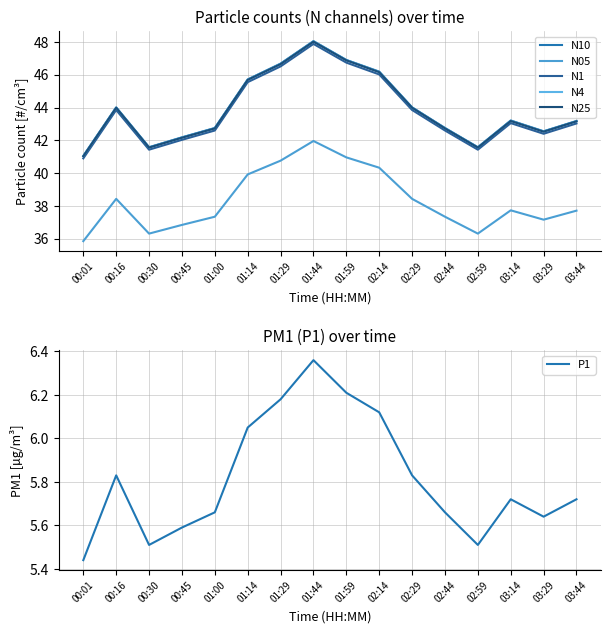

Is it true that N4 equals 43.2 at 03:44?

True